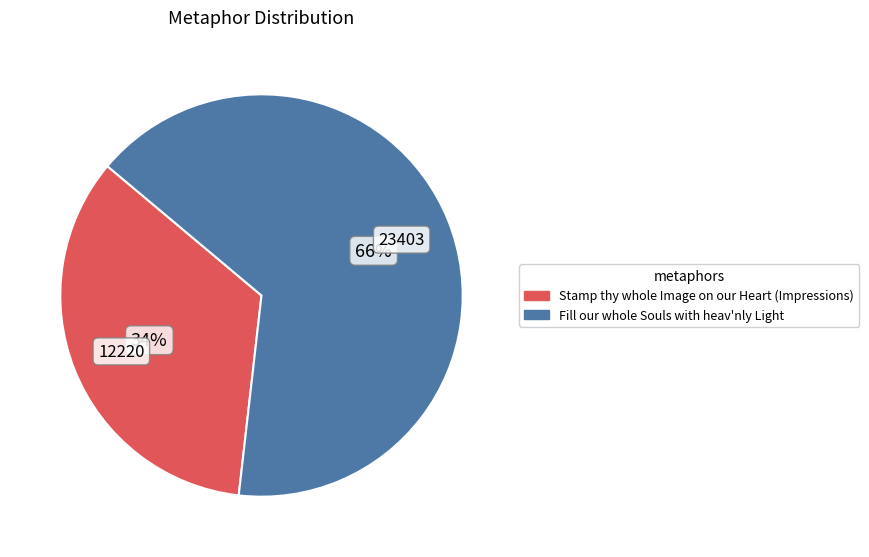

To the nearest percent, what is the average slice percentage?

50%